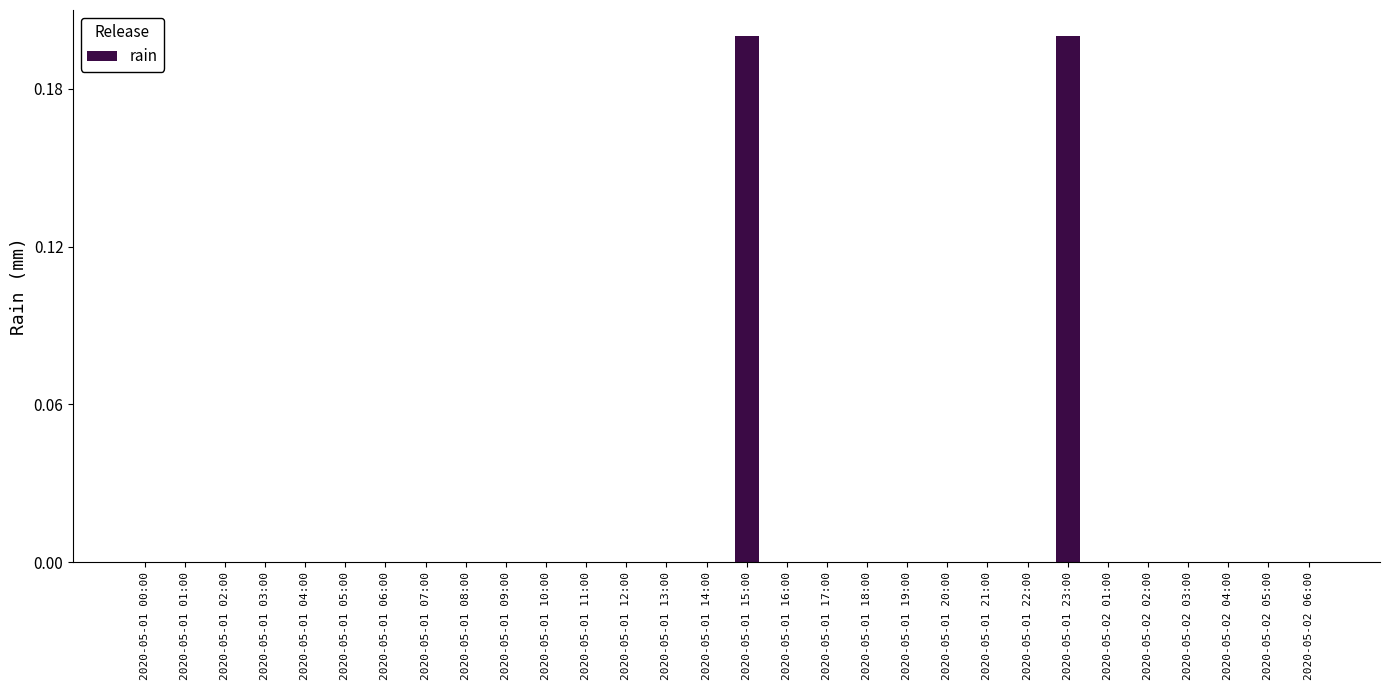

What is the sum of all values?

0.4